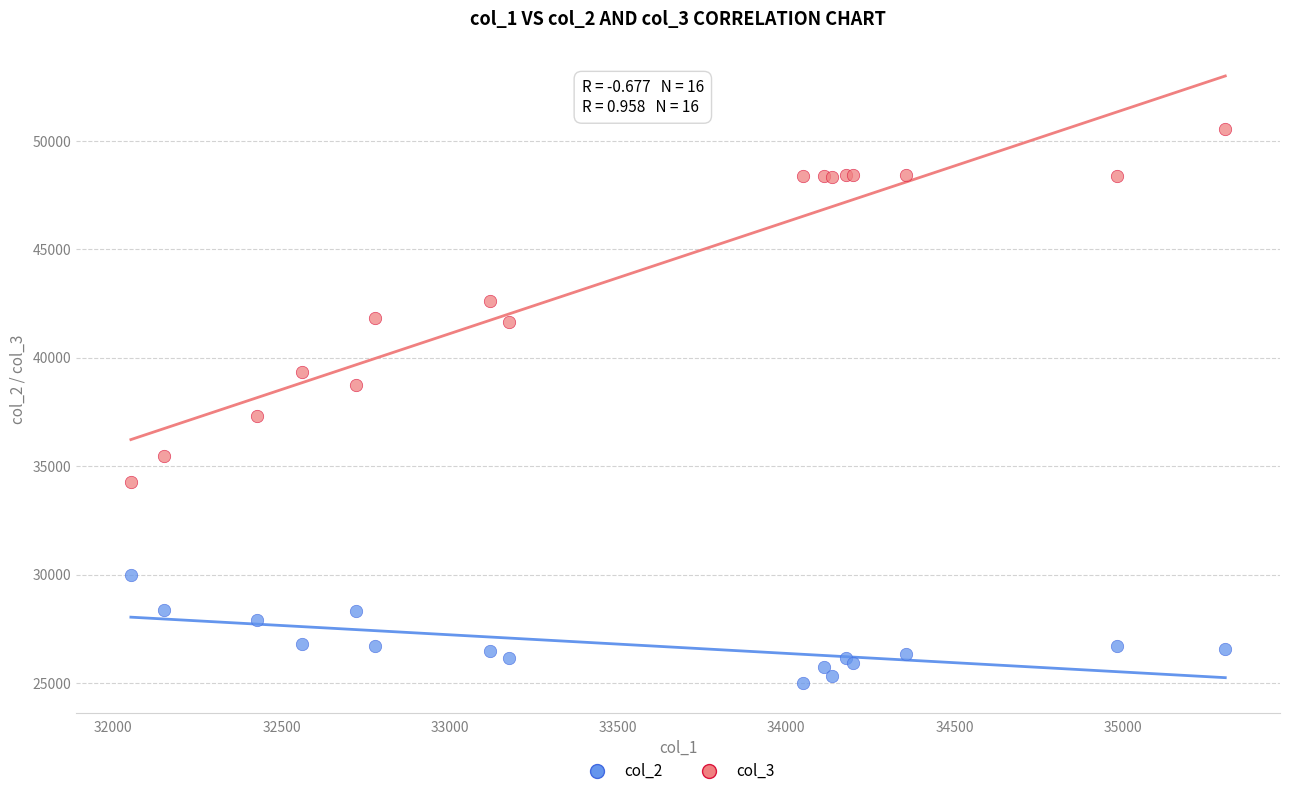

Which series reaches the minimum Y coordinate?

col_2